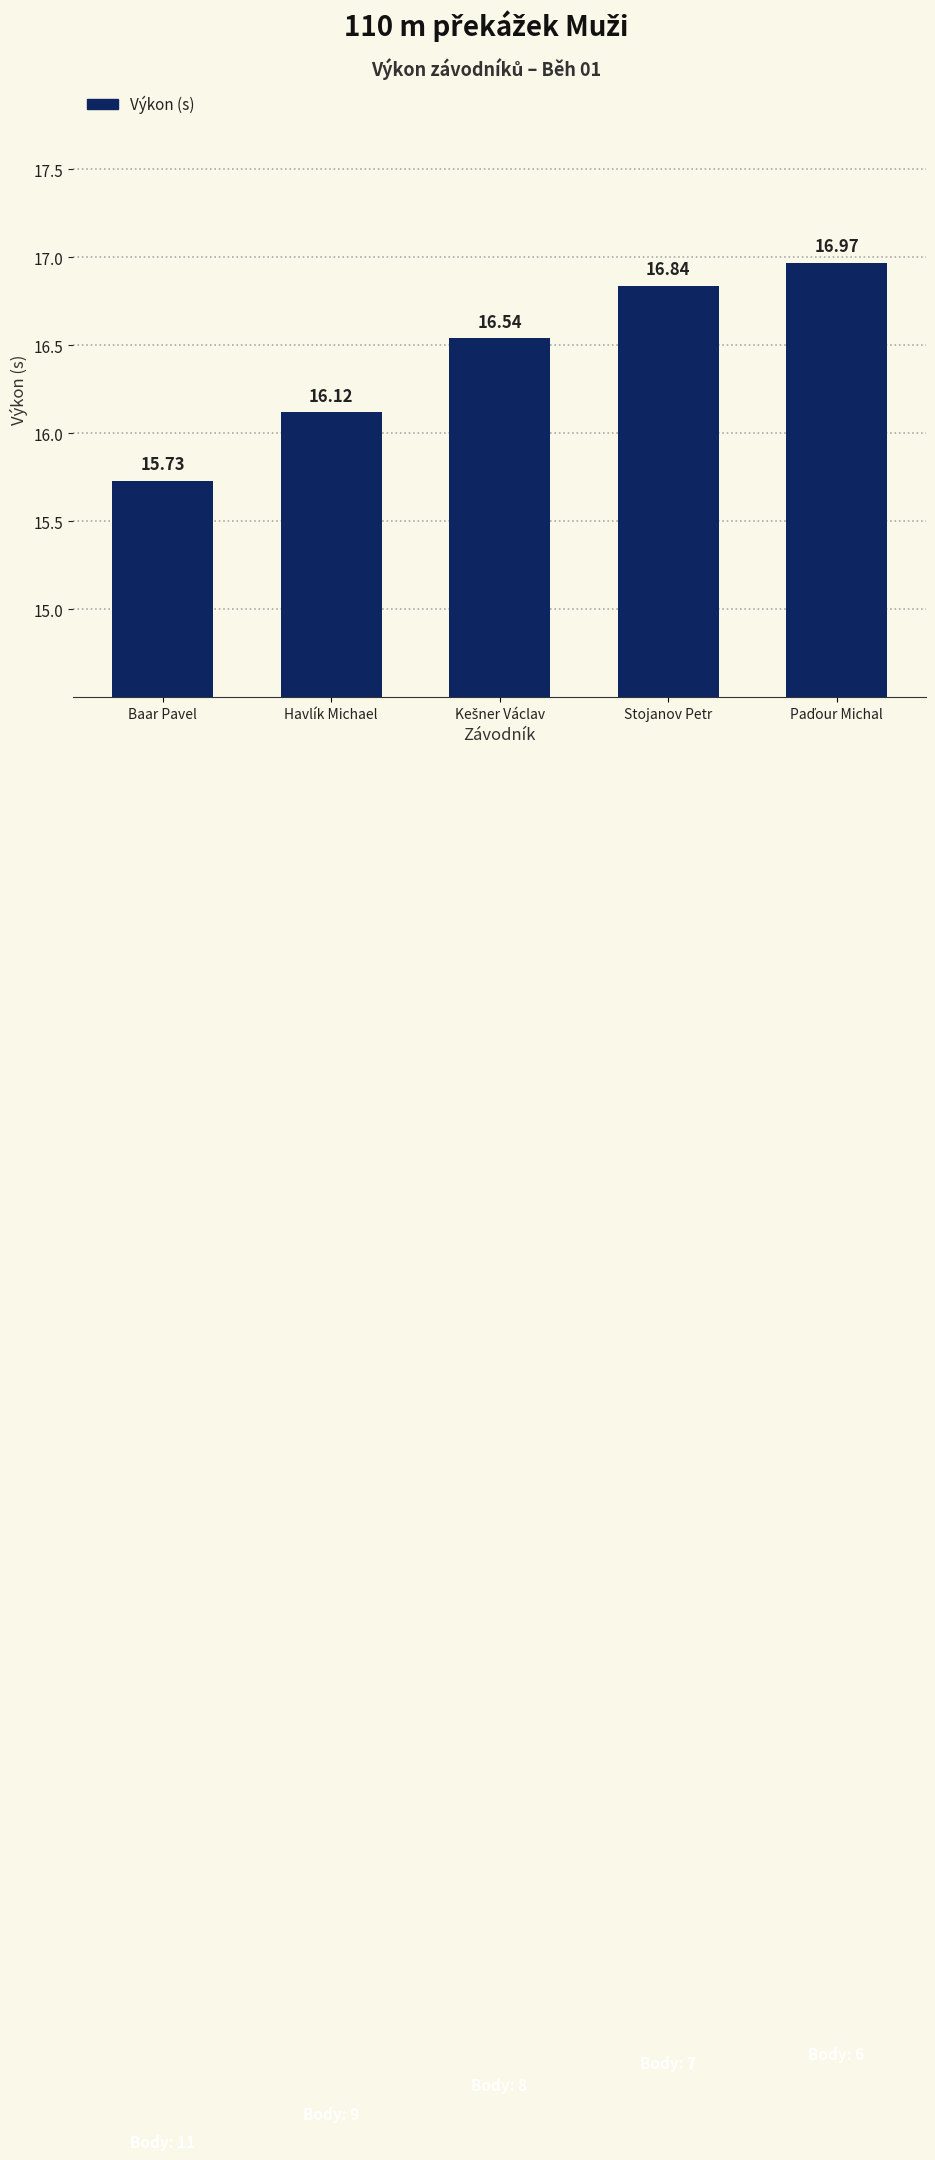

At which label is the value closest to 16?

Havlík Michael